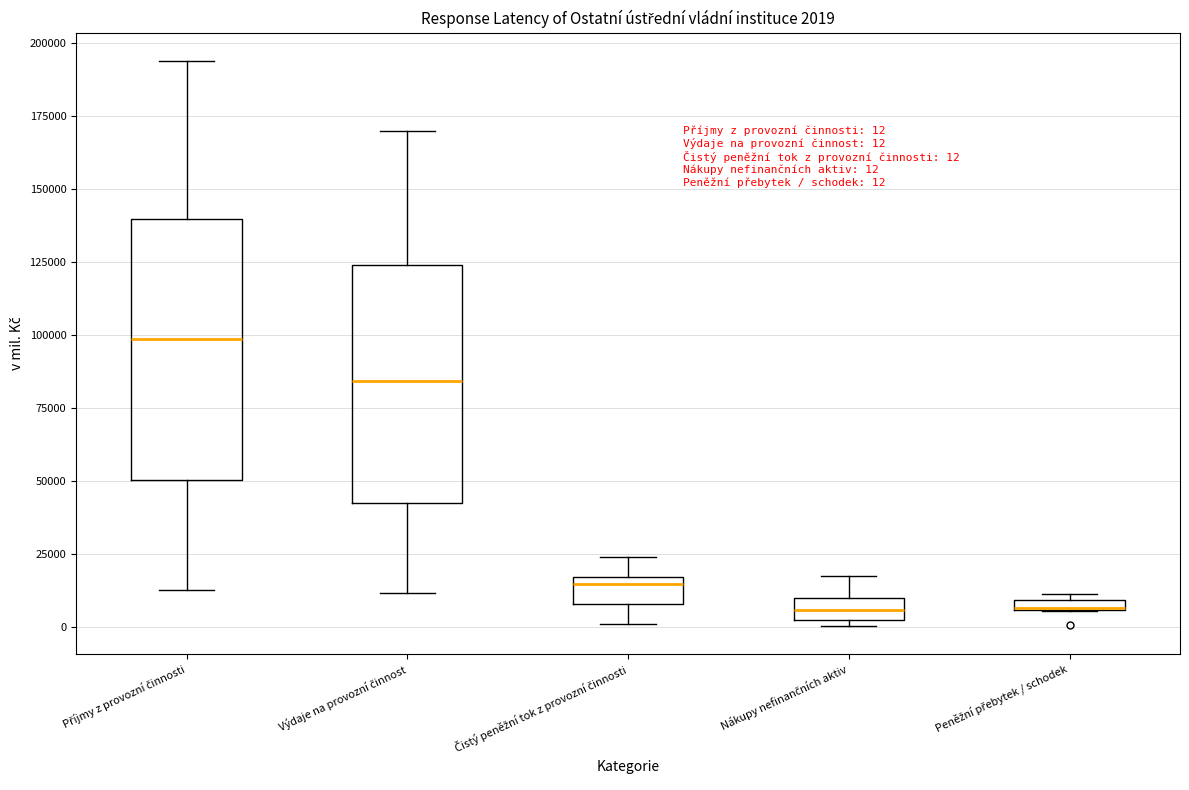

Which box is the tallest, from its lower edge to its upper edge?

Příjmy z provozní činnosti